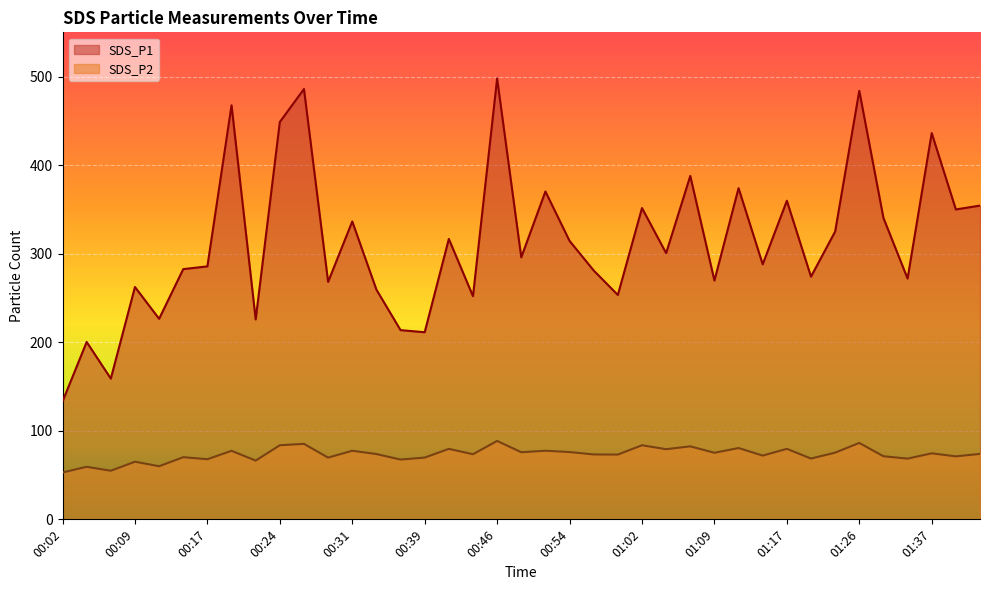

What is the label of the 4th point from the left?

00:09